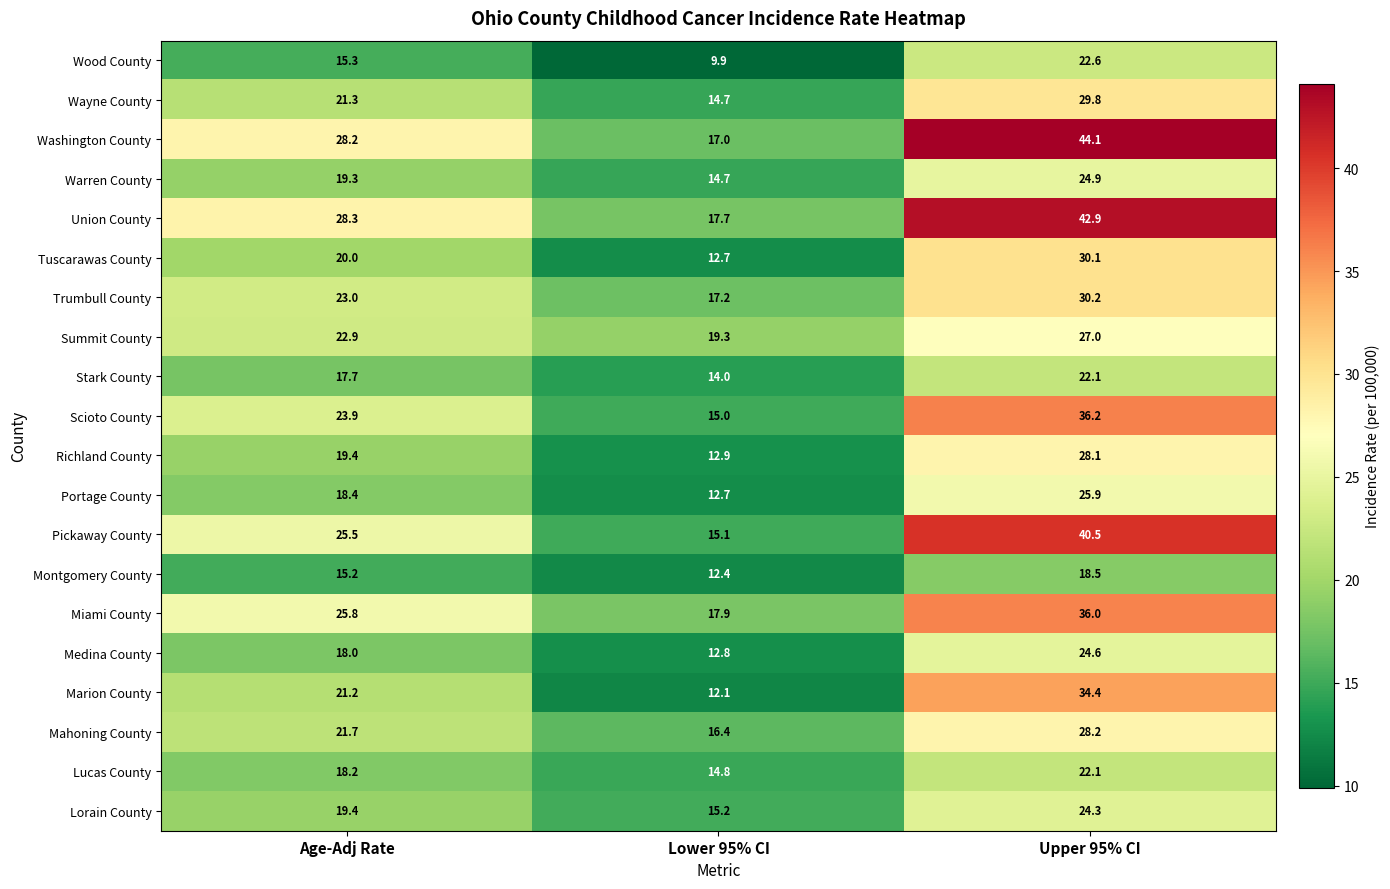

What is the total value across all series at Age-Adj Rate?

422.7